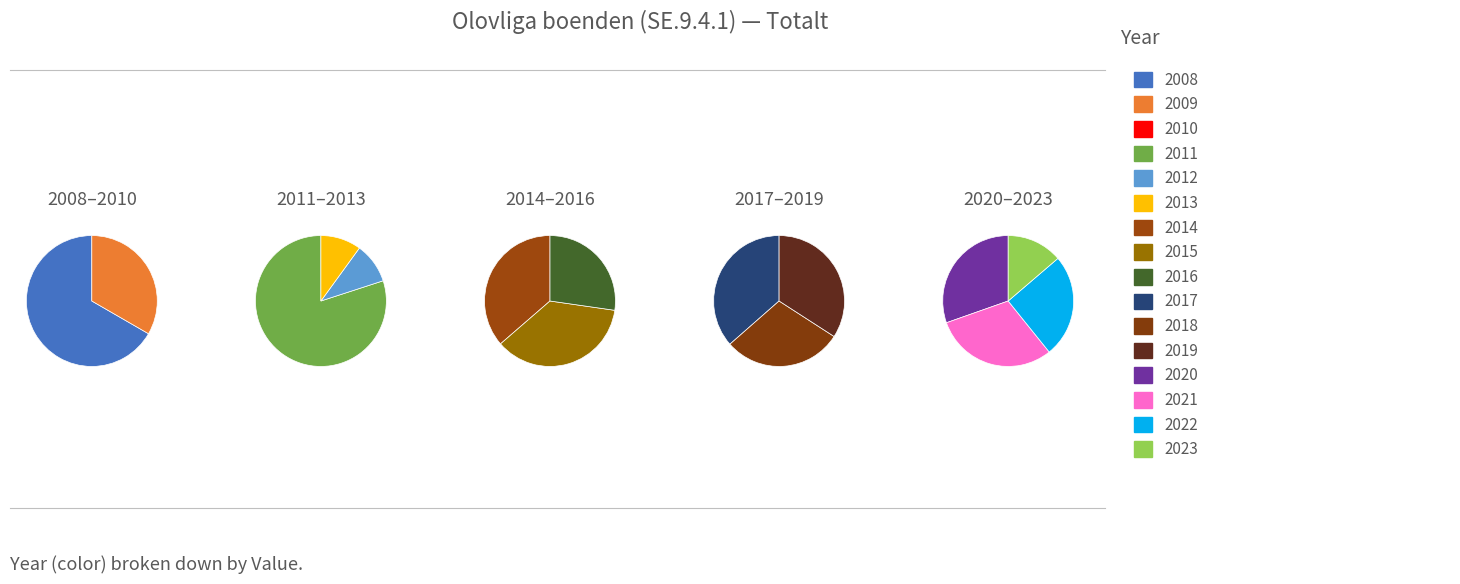

Does any single category account for the majority?

No